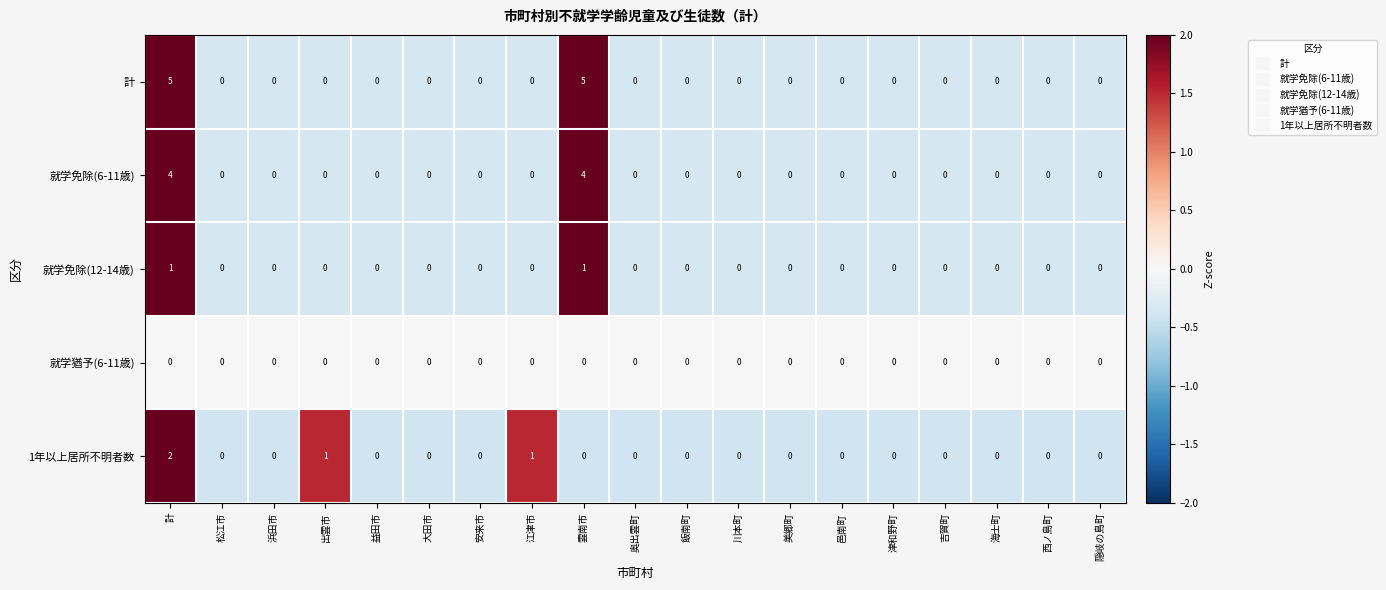

Rank the series by their maximum value, from lowest to highest.

就学猶予(6-11歳), 就学免除(12-14歳), 1年以上居所不明者数, 就学免除(6-11歳), 計